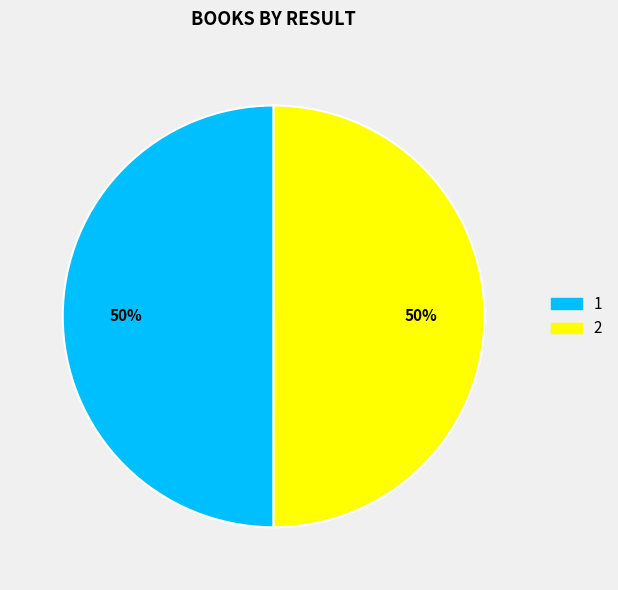

Is the sum of 1 and 2 greater than half?

Yes